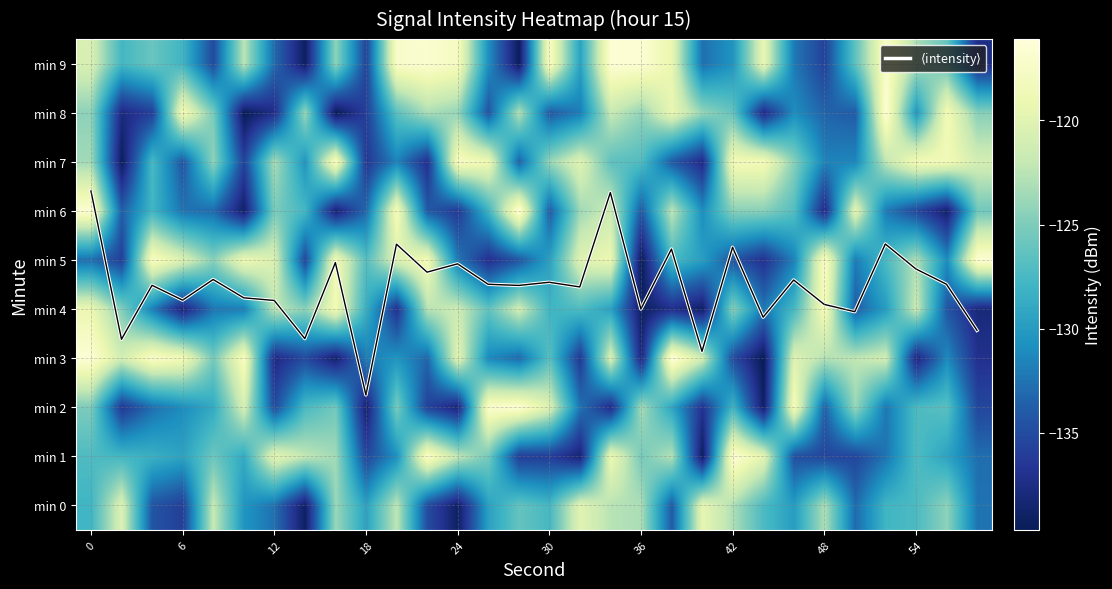

Rank the series by their maximum value, from highest to lowest.

$\langle$intensity$\rangle$, min 3, min 6, min 8, min 5, min 1, min 9, min 2, min 7, min 4, min 0